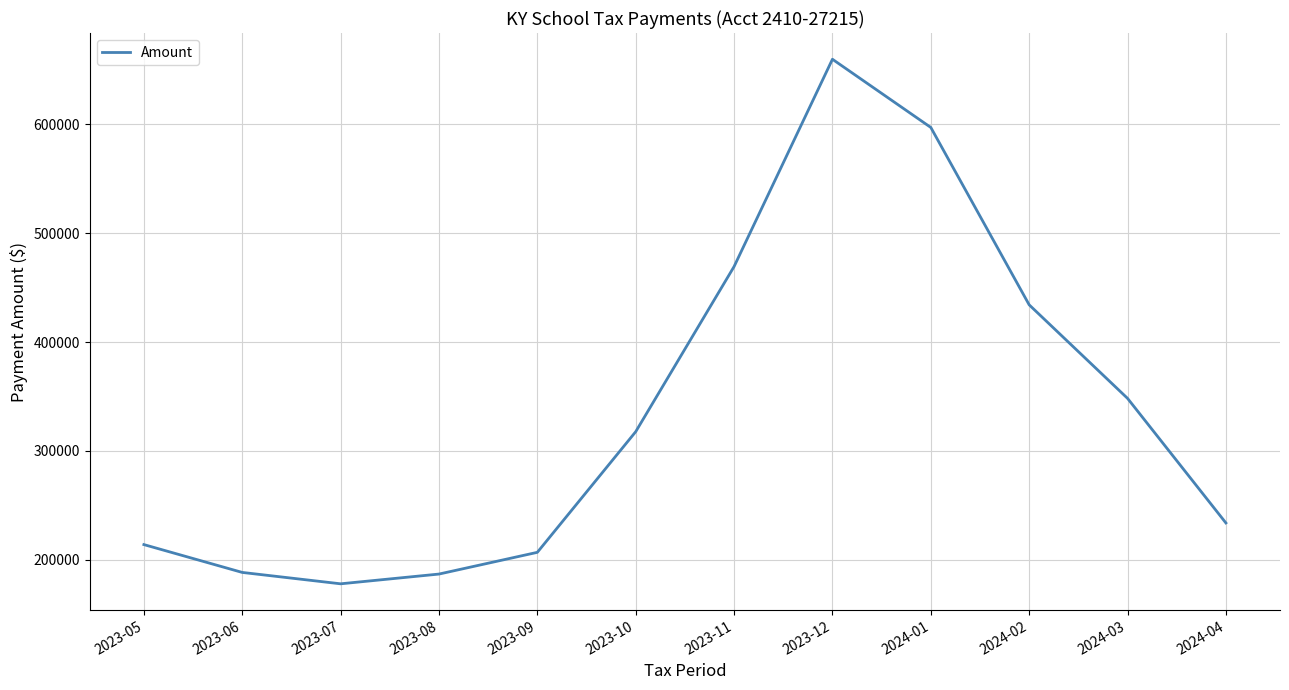

At which category does the chart reach its peak across all series?

2023-12